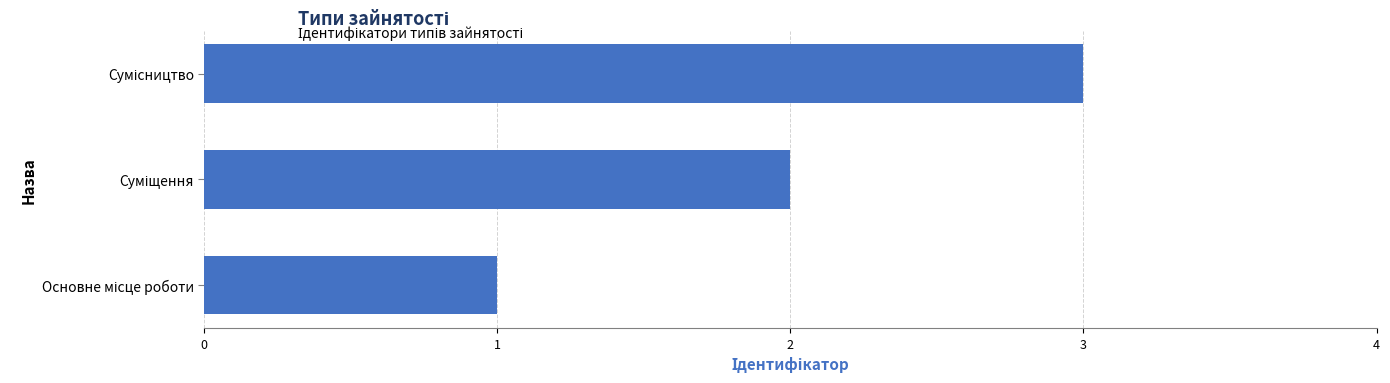

How many distinct data groups are displayed?

1